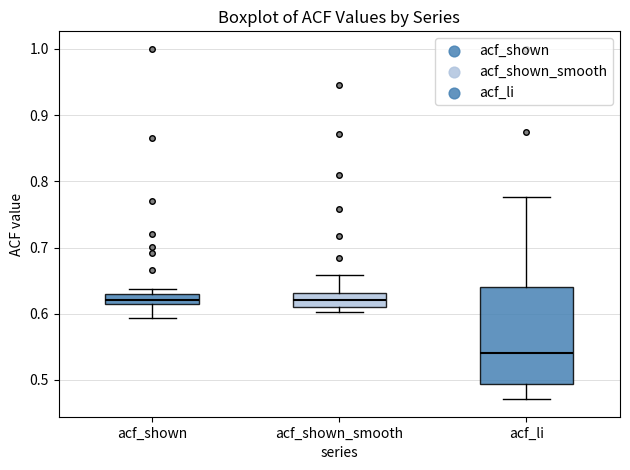

Reading left to right, transcribe this box plot: for each box, give where its median line is, the range the box spans, and where its two whiskers end, as read against the y-axis. The values are not printed on the chart, so give them approximately, as read against the axis.

acf_shown: median 0.62 (inside the box), box 0.62 to 0.63, whiskers 0.59 to 0.64
acf_shown_smooth: median 0.62, box 0.61 to 0.63, whiskers 0.60 to 0.66
acf_li: median 0.54, box 0.49 to 0.64, whiskers 0.47 to 0.78